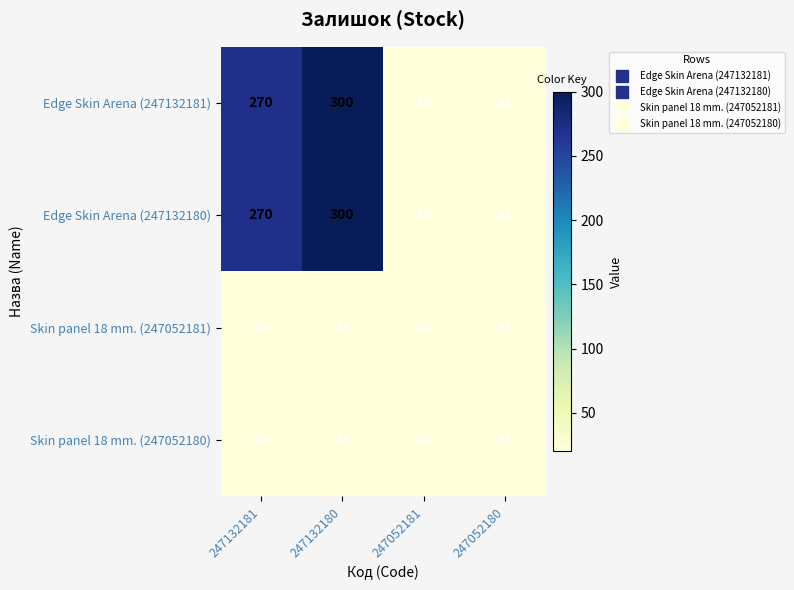

Reading left to right, extract all data points from this chart.

Edge Skin Arena (247132181): 247132181=270	247132180=300	247052181=20	247052180=21
Edge Skin Arena (247132180): 247132181=270	247132180=300	247052181=20	247052180=21
Skin panel 18 mm. (247052181): 247132181=20	247132180=21	247052181=20	247052180=21
Skin panel 18 mm. (247052180): 247132181=20	247132180=21	247052181=20	247052180=21